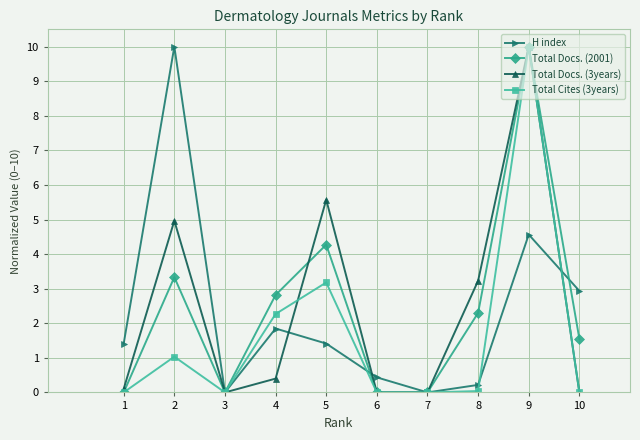

What value does the H index series have at 6?

0.4